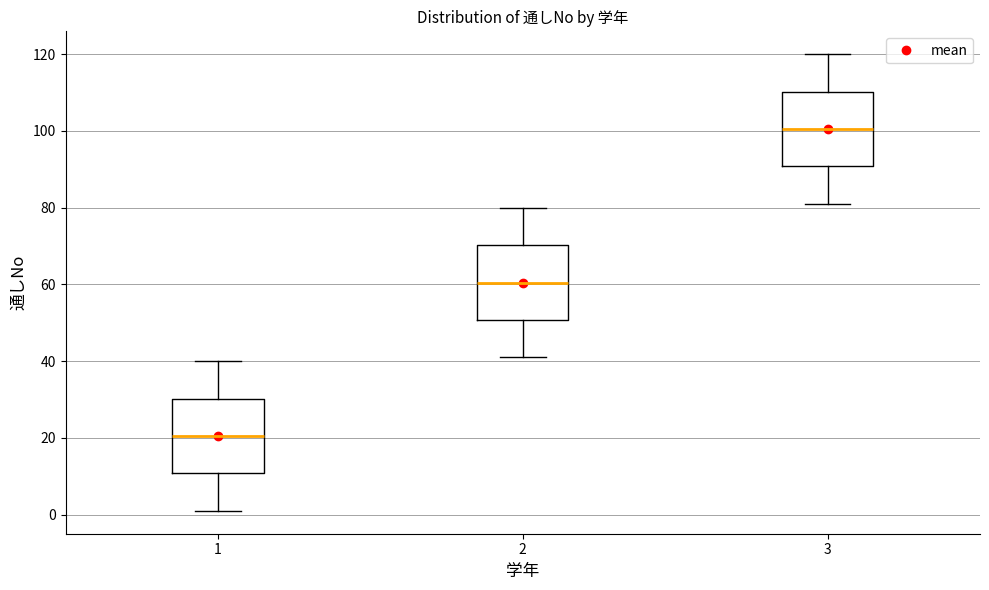

Reading left to right, transcribe this box plot: for each box, give where its median line is, the range the box spans, and where its two whiskers end, as read against the y-axis. The values are not printed on the chart, so give them approximately, as read against the axis.

1: median 20, box 10 to 30, whiskers 2 to 40
2: median 60, box 50 to 70, whiskers 42 to 80
3: median 100, box 90 to 110, whiskers 82 to 120